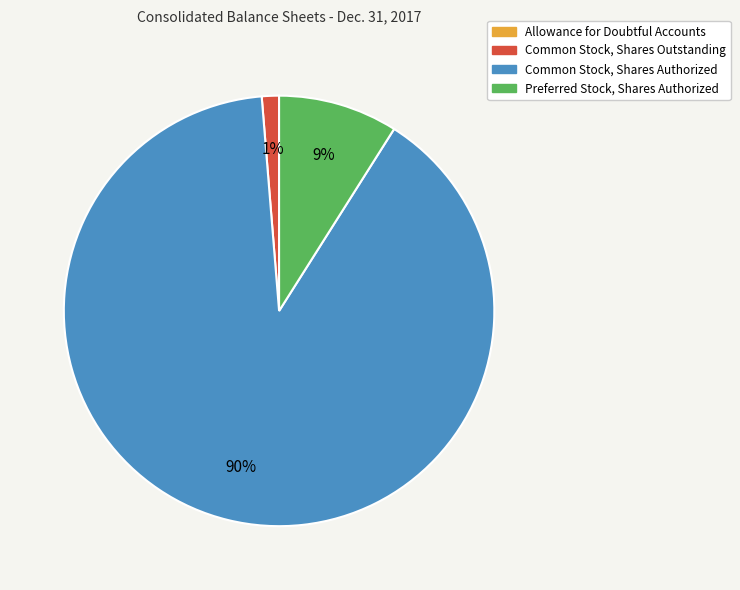

To the nearest percent, what percentage of the pie is Common Stock, Shares Authorized?

90%